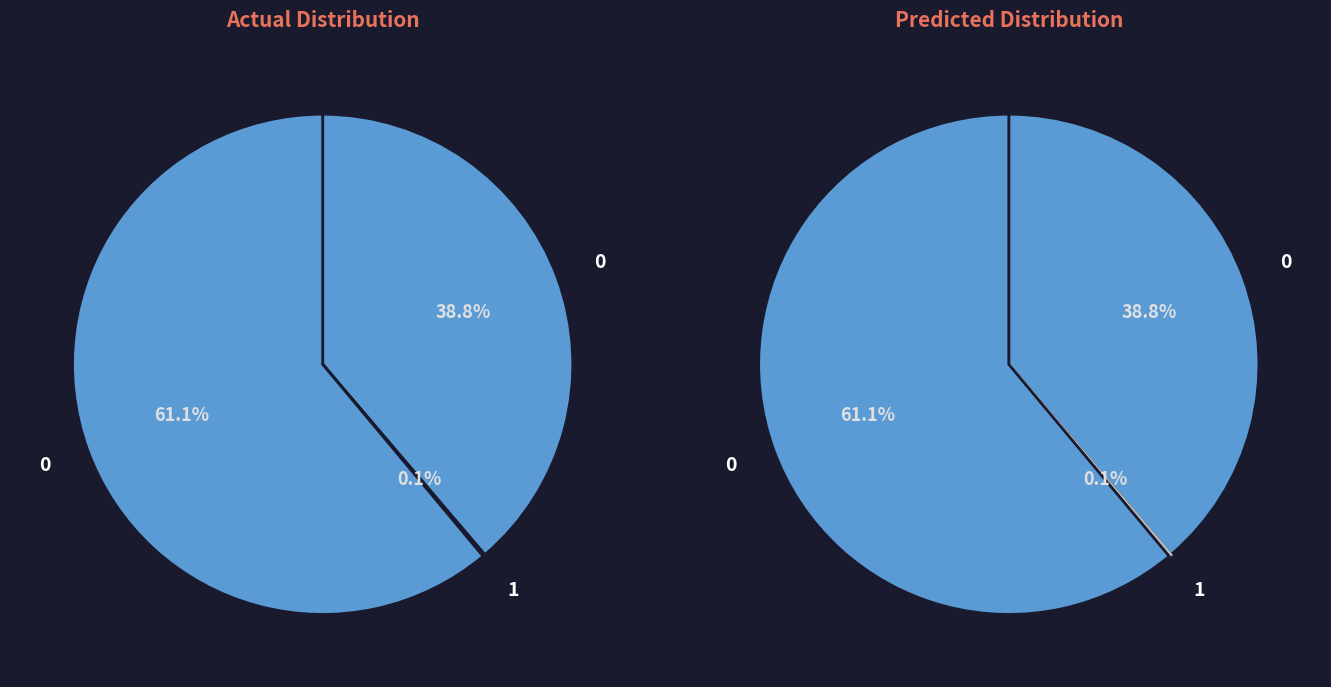

To the nearest percent, what is the difference between the largest and smallest slice percentages?

61%